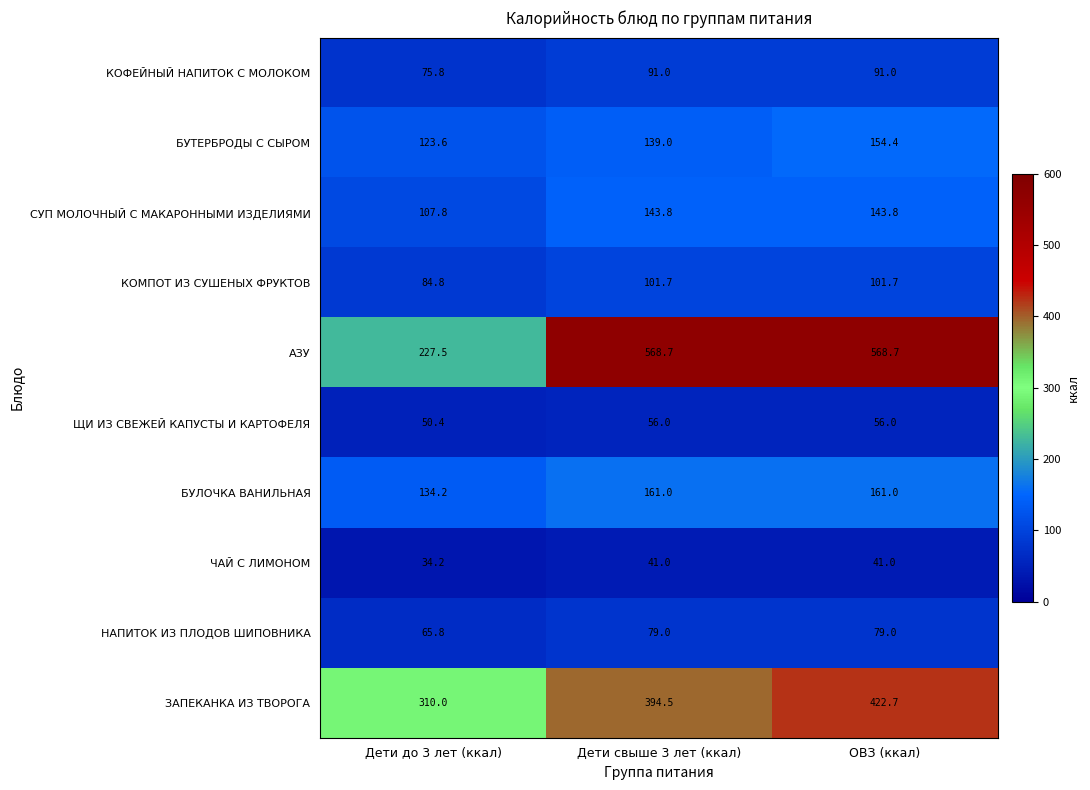

Reading left to right, what are all the values shown in this chart?

КОФЕЙНЫЙ НАПИТОК С МОЛОКОМ: 75.8	91.0	91.0
БУТЕРБРОДЫ С СЫРОМ: 123.6	139.0	154.4
СУП МОЛОЧНЫЙ С МАКАРОННЫМИ ИЗДЕЛИЯМИ: 107.8	143.8	143.8
КОМПОТ ИЗ СУШЕНЫХ ФРУКТОВ: 84.8	101.7	101.7
АЗУ: 227.5	568.7	568.7
ЩИ ИЗ СВЕЖЕЙ КАПУСТЫ И КАРТОФЕЛЯ: 50.4	56.0	56.0
БУЛОЧКА ВАНИЛЬНАЯ: 134.2	161.0	161.0
ЧАЙ С ЛИМОНОМ: 34.2	41.0	41.0
НАПИТОК ИЗ ПЛОДОВ ШИПОВНИКА: 65.8	79.0	79.0
ЗАПЕКАНКА ИЗ ТВОРОГА: 310.0	394.5	422.7